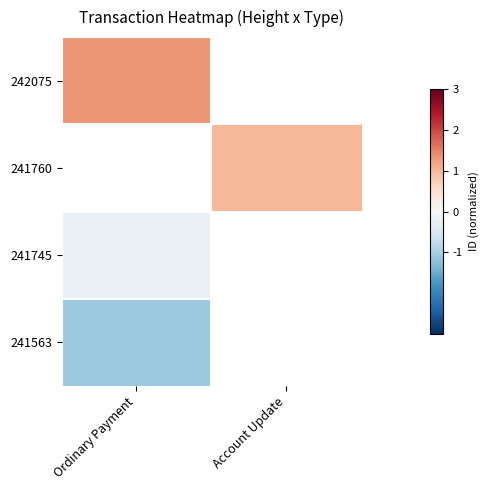

The value of 241563 at Ordinary Payment is -1.1. True or false?

True